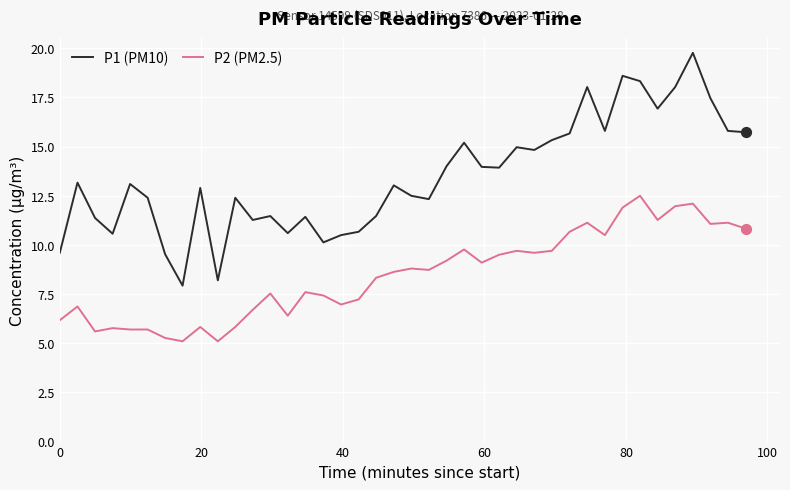

Which series has the largest total across all categories?

P1 (PM10)